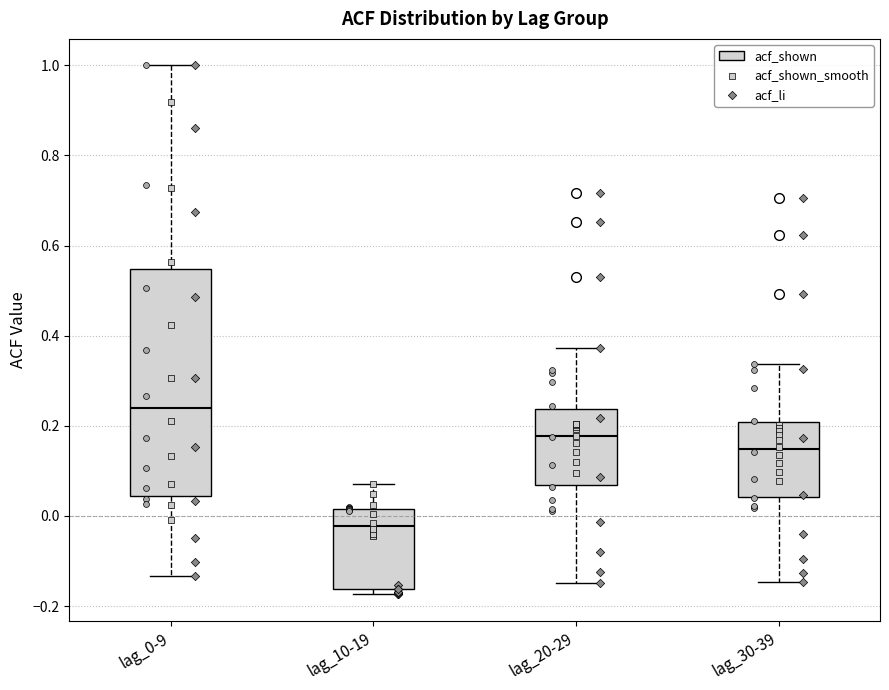

Where is the upper edge of the box for lag_10-19 on the y-axis? The values are not printed on the chart, so give them approximately, as read against the axis.

0.02